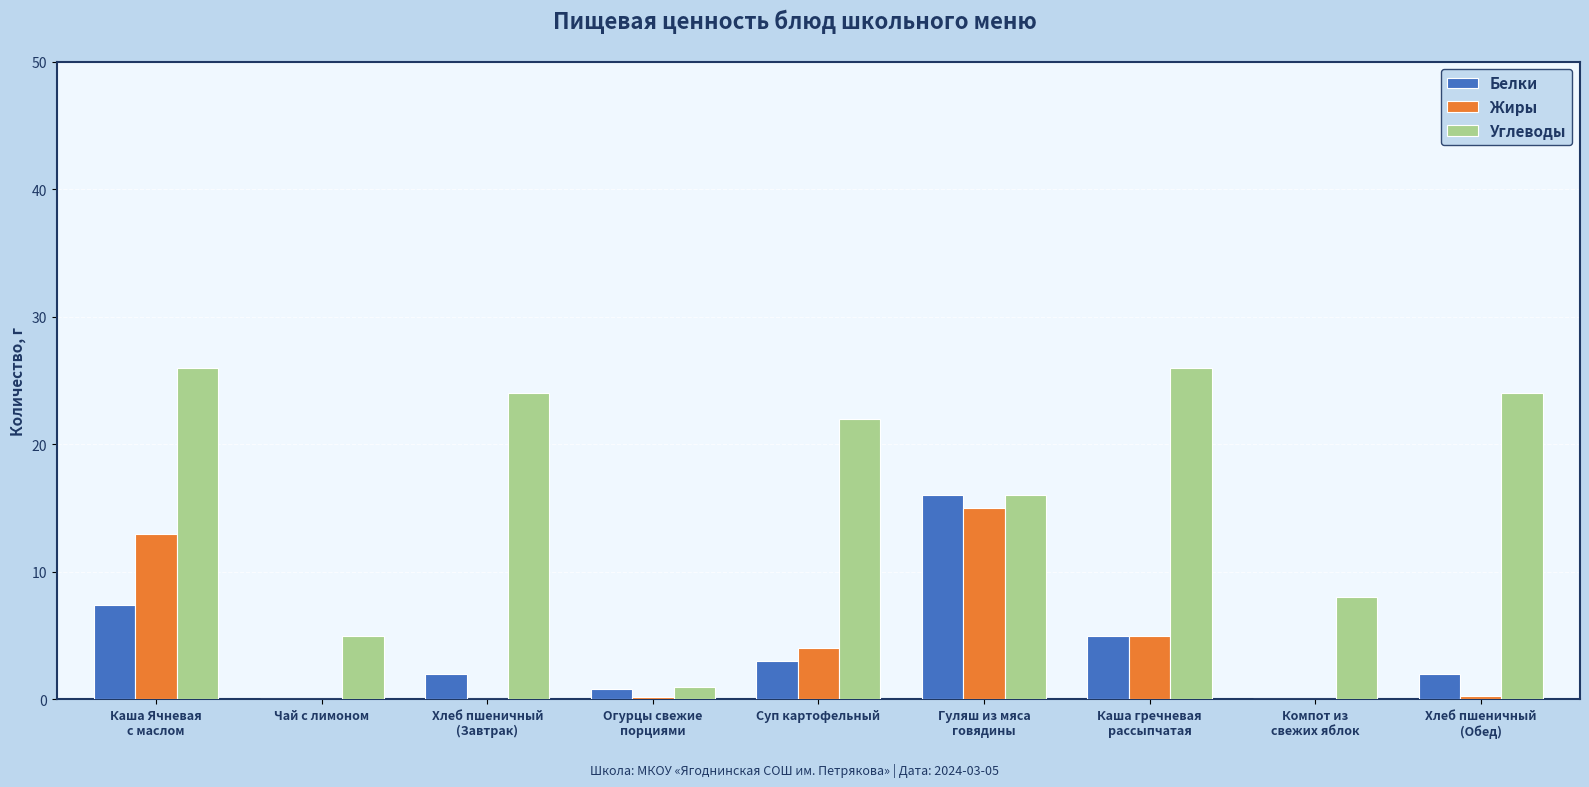

What is the maximum value shown in the chart?

26.0